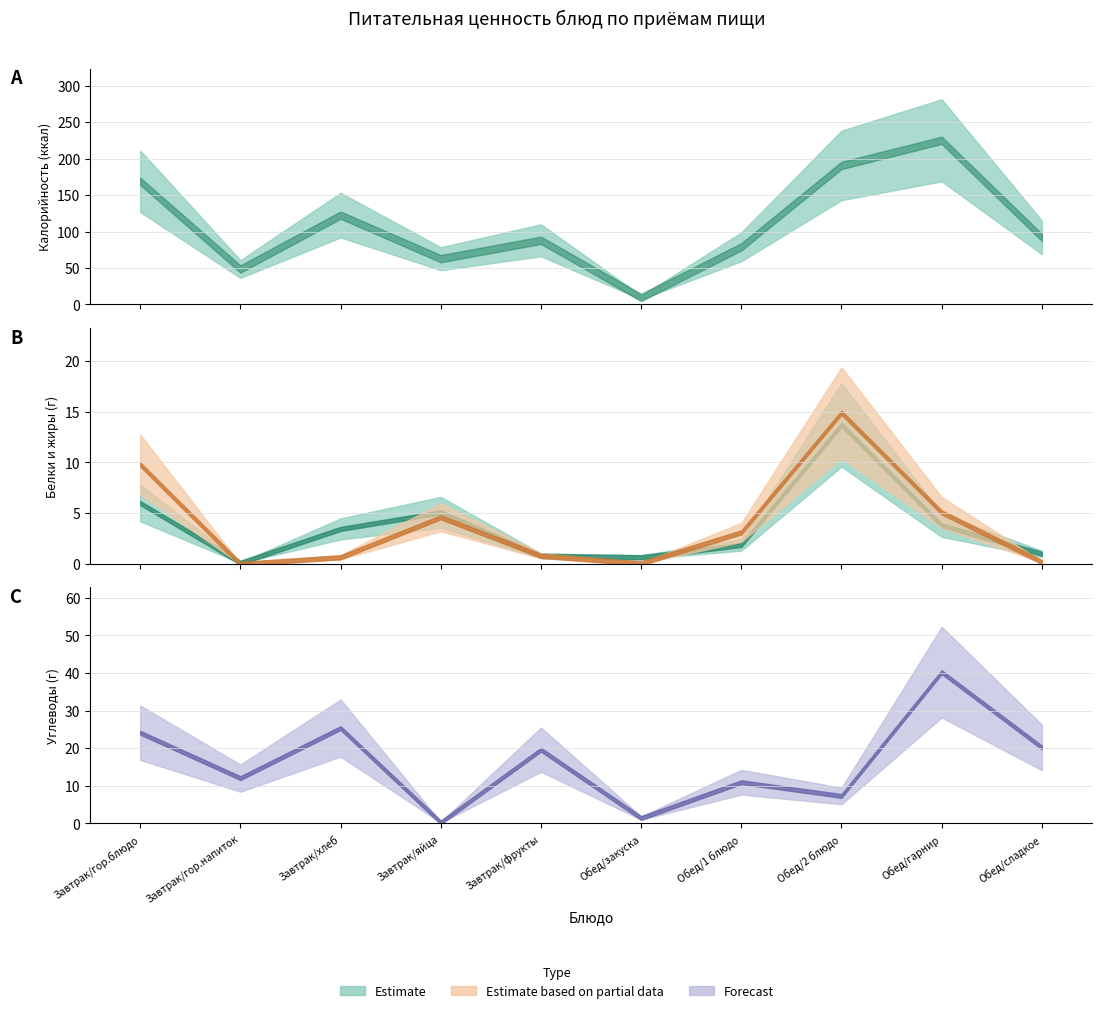

Reading right to left, transcribe all the data shown in this chart.

Калорийность: 92.0	225.1	190.7	79.0	9.6	88.0	62.8	122.5	48.6	168.9
Белки: 1.0	3.8	13.7	1.9	0.7	0.8	5.1	3.5	0.1	6.0
Жиры: 0.2	5.1	14.9	3.1	0.1	0.8	4.6	0.7	0.0	9.8
Углеводы: 20.2	40.2	7.3	10.9	1.4	19.6	0.3	25.3	12.0	24.1